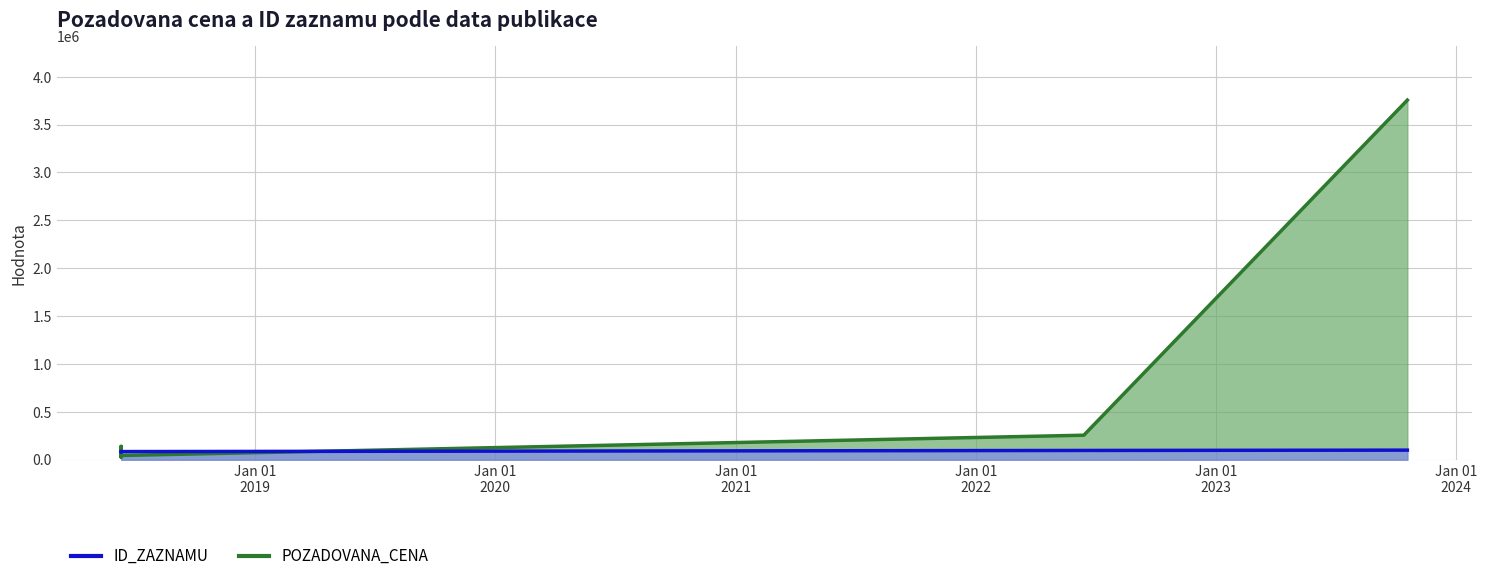

Rank the series by their average value, from highest to lowest.

POZADOVANA_CENA, ID_ZAZNAMU